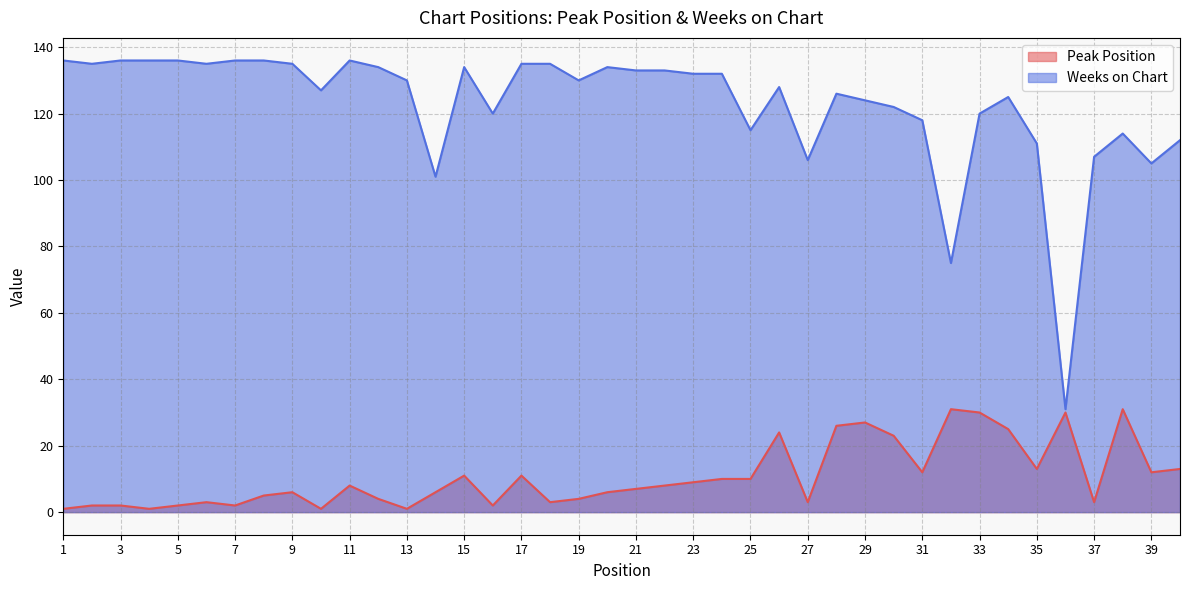

List the labels in order of Weeks on Chart value, smallest first.

36, 32, 14, 39, 27, 37, 35, 40, 38, 25, 31, 16, 33, 30, 29, 34, 28, 10, 26, 13, 19, 23, 24, 21, 22, 12, 15, 20, 2, 6, 9, 17, 18, 1, 3, 4, 5, 7, 8, 11